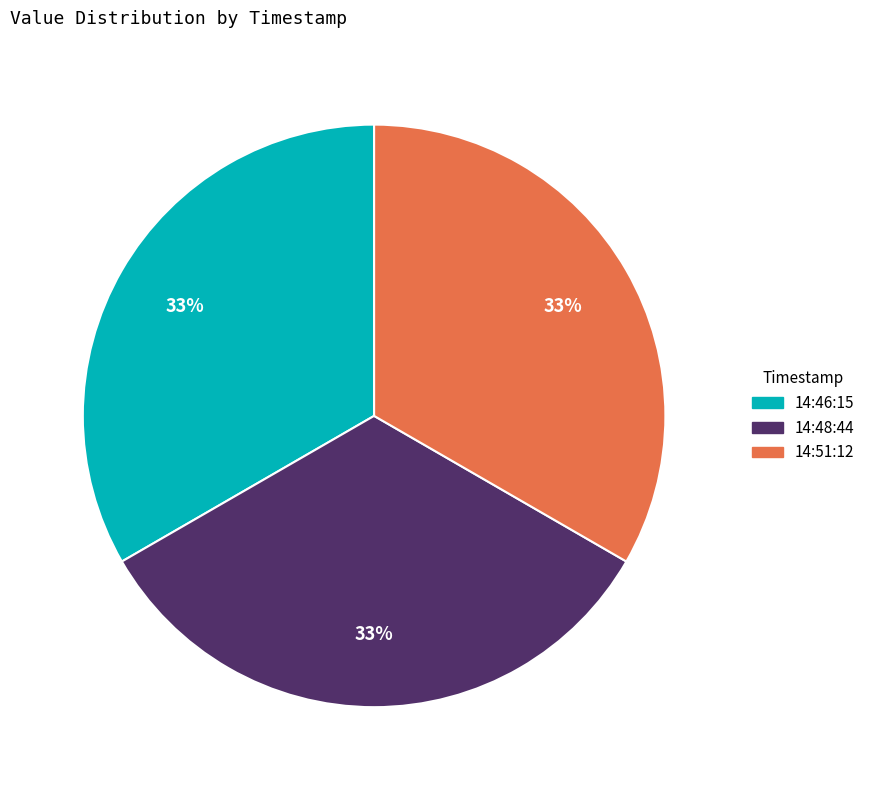

Does any single category account for the majority?

No